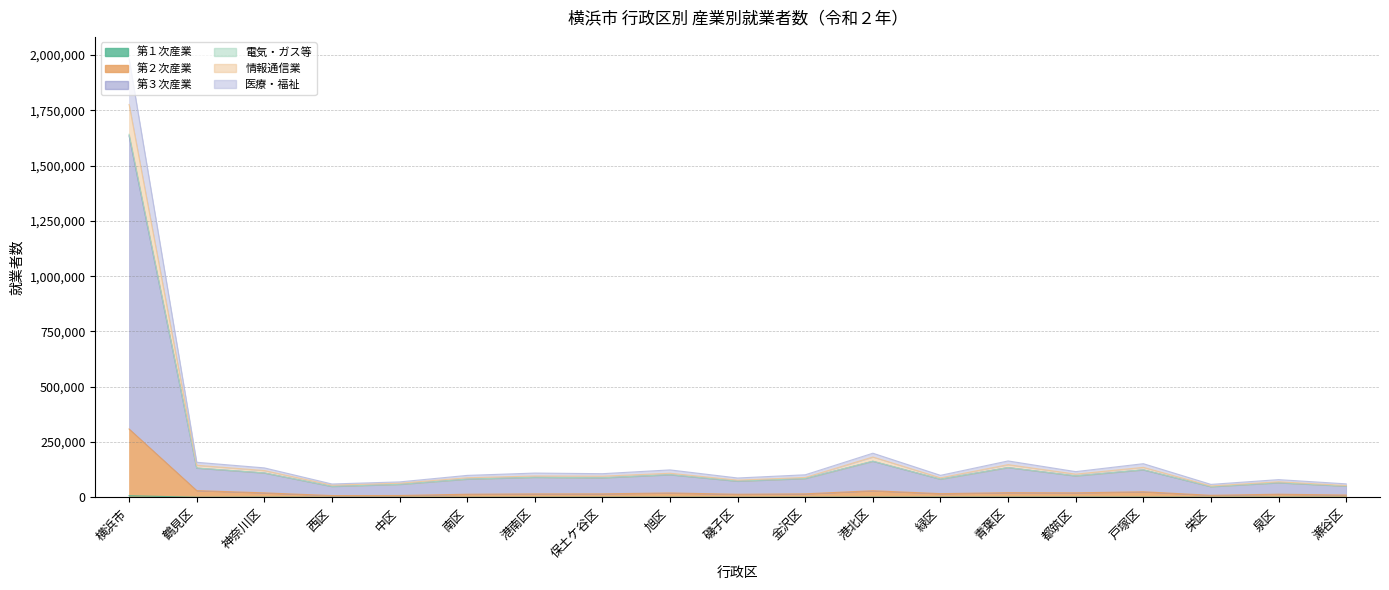

How many distinct data groups are displayed?

6